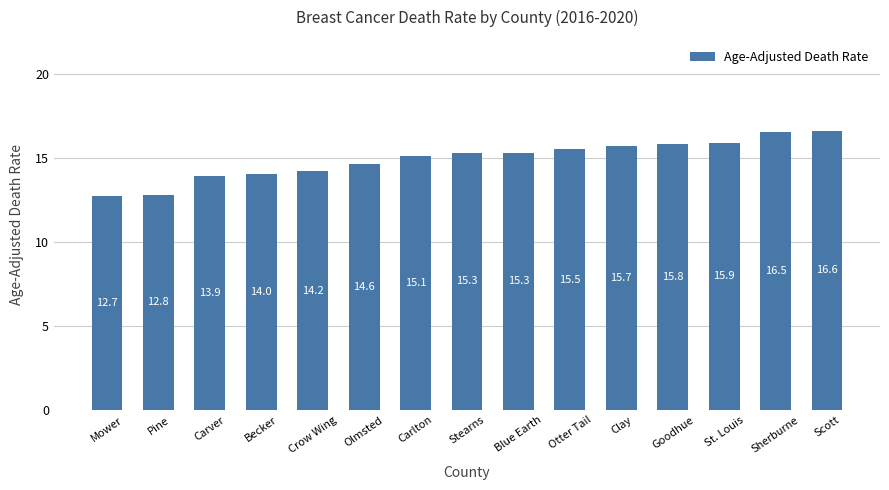

Count the number of data series in this chart.

1